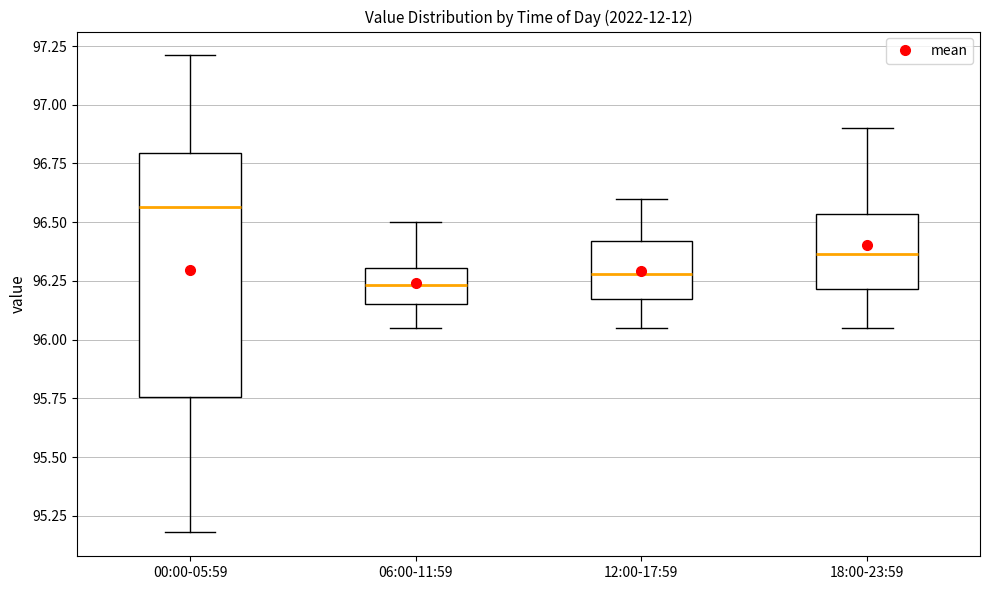

Which box is the tallest, from its lower edge to its upper edge?

00:00-05:59